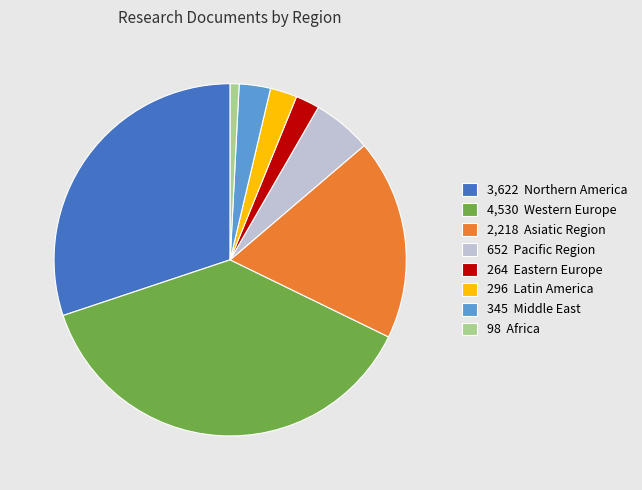

Is there any slice that represents more than half of the pie?

No